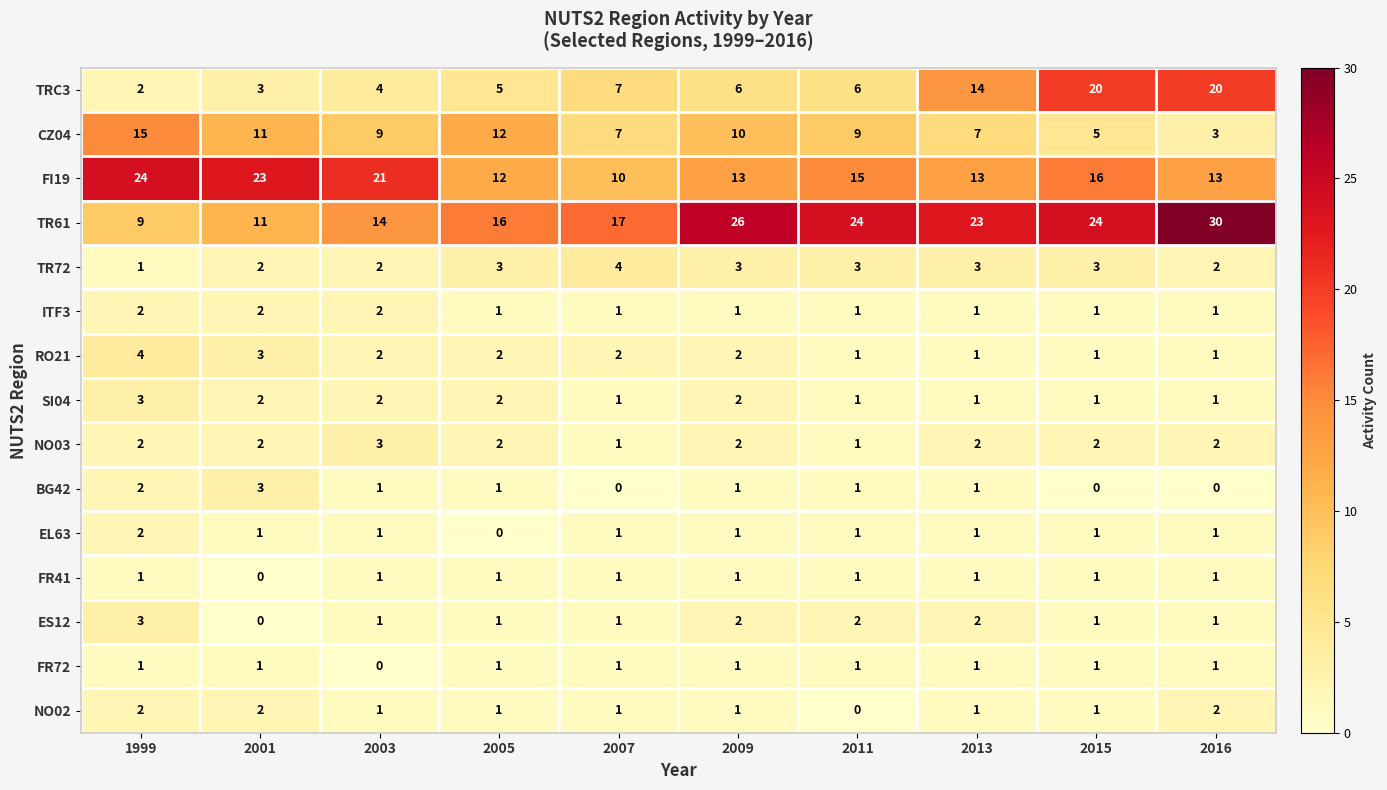

What is the total value across all series at 2016?

79